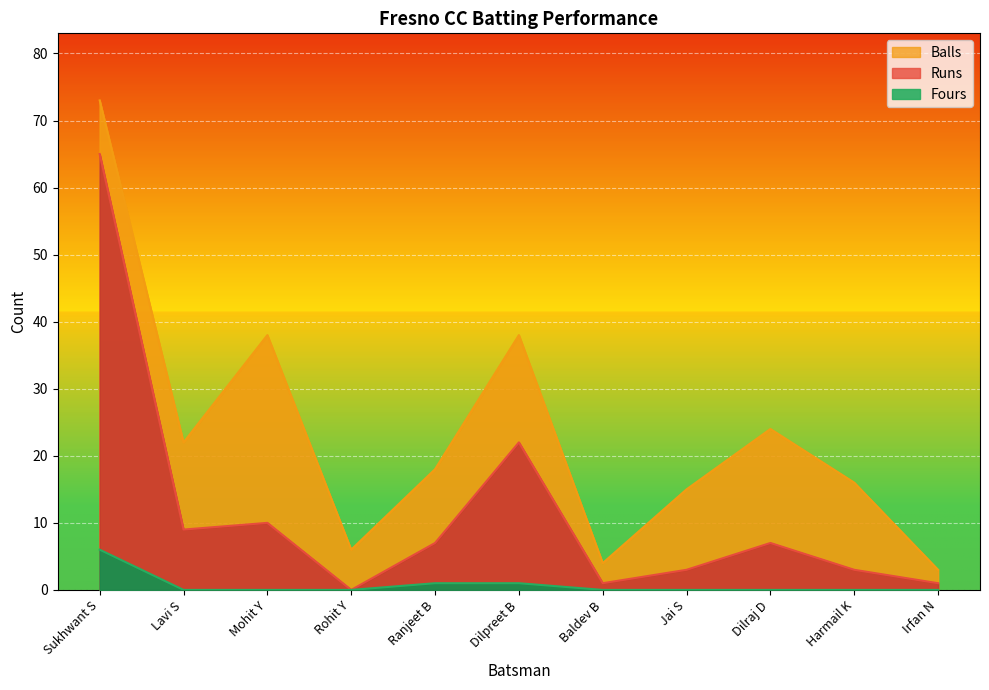

Reading right to left, transcribe all the data shown in this chart.

Runs: Irfan N=1	Harmail K=3	Dilraj D=7	Jai S=3	Baldev B=1	Dilpreet B=22	Ranjeet B=7	Rohit Y=0	Mohit Y=10	Lavi S=9	Sukhwant S=65
Balls: Irfan N=3	Harmail K=16	Dilraj D=24	Jai S=15	Baldev B=4	Dilpreet B=38	Ranjeet B=18	Rohit Y=6	Mohit Y=38	Lavi S=22	Sukhwant S=73
Fours: Irfan N=0	Harmail K=0	Dilraj D=0	Jai S=0	Baldev B=0	Dilpreet B=1	Ranjeet B=1	Rohit Y=0	Mohit Y=0	Lavi S=0	Sukhwant S=6